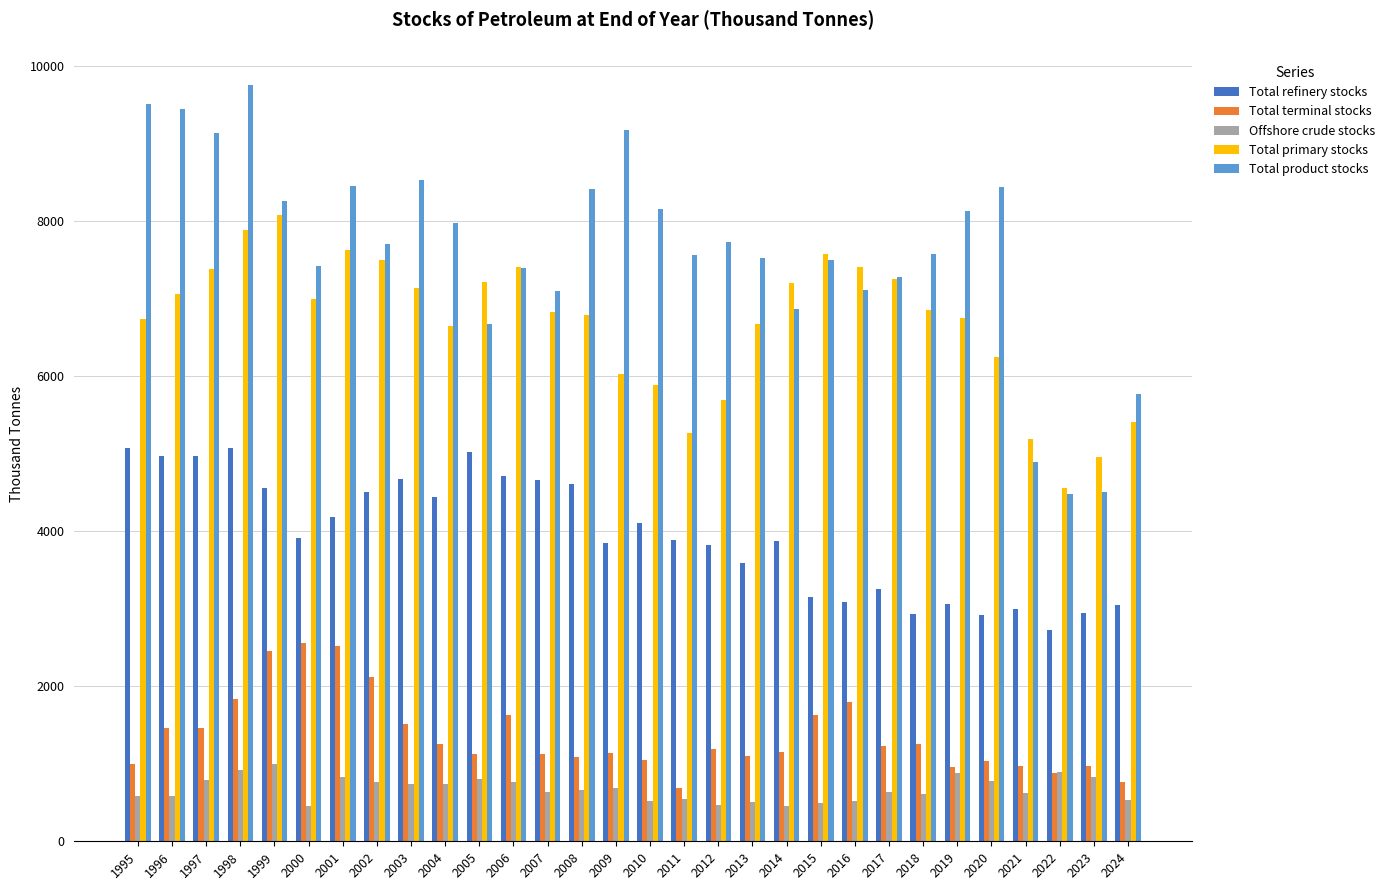

List the series in order of their peak value, highest first.

Total product stocks, Total primary stocks, Total refinery stocks, Total terminal stocks, Offshore crude stocks